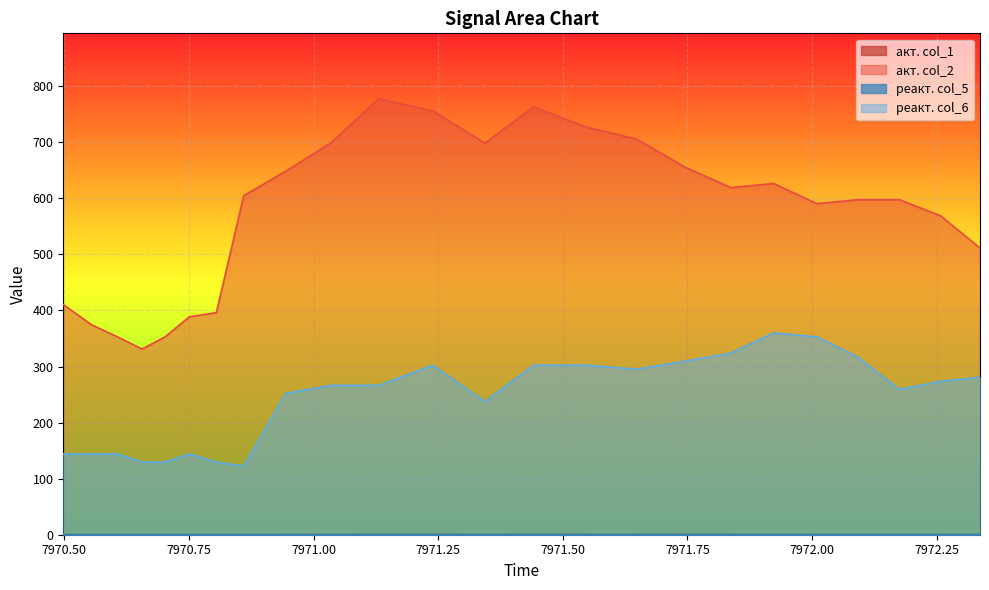

True or false: реакт. col_6 and акт. col_2 intersect in this chart.

False